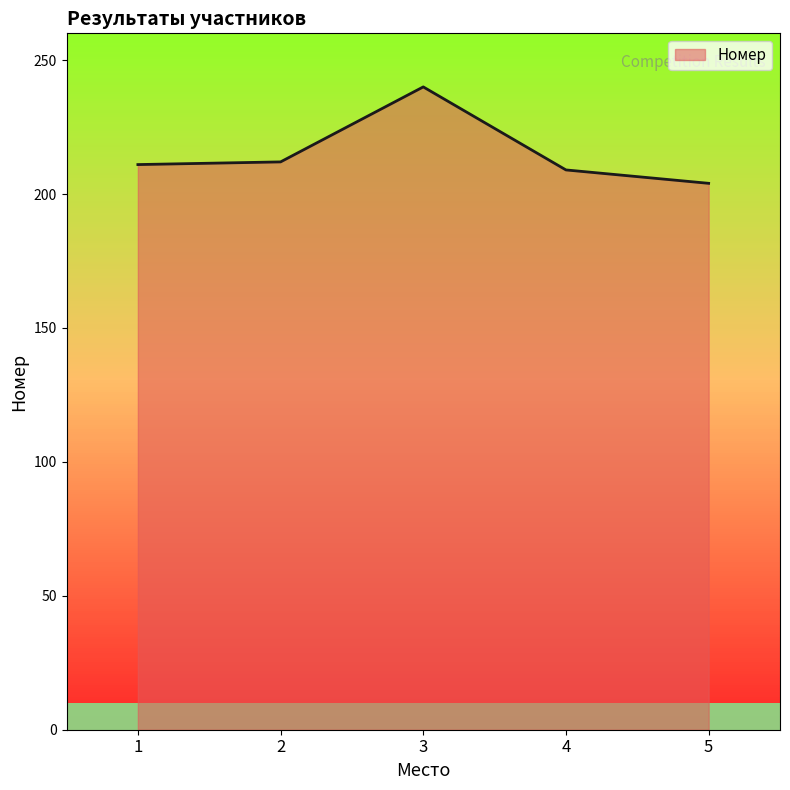

Does the chart have visible grid lines?

No